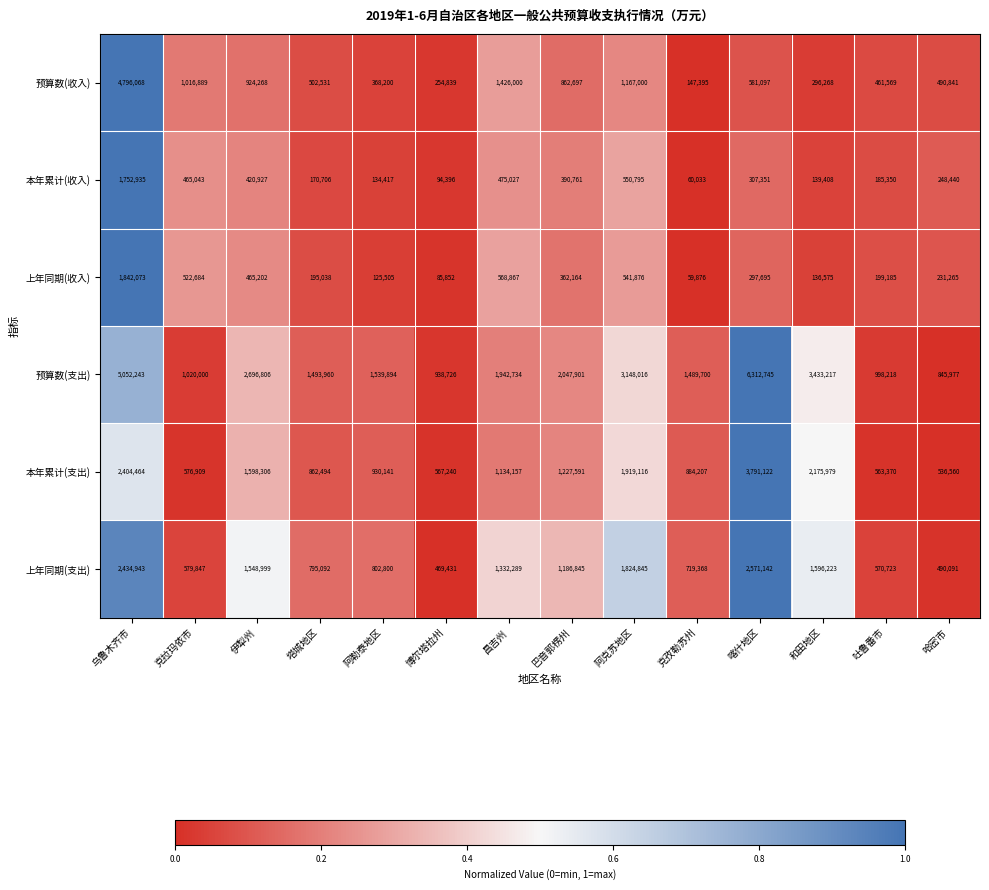

How many values in the 预算数(收入) series are below 581097?

7